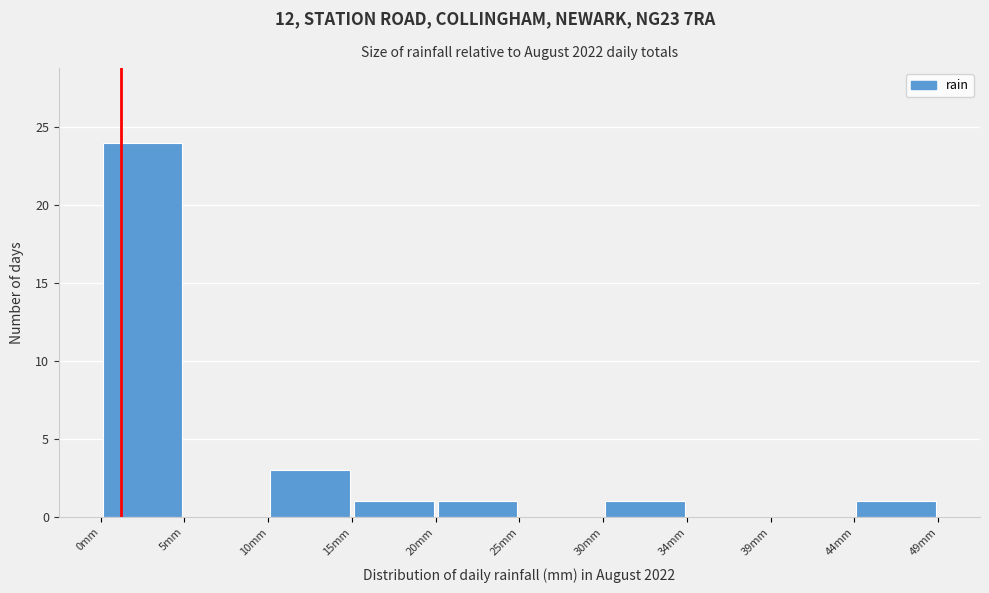

How tall is the bar that spans 44.5 to 49.0 on the x-axis? Neither the bar edges nor the heights are printed on the chart, so give them approximately, as read against the axes.

1